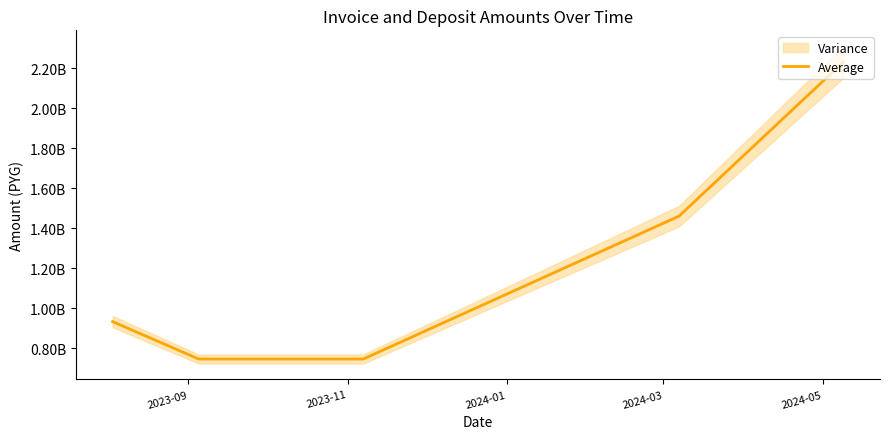

How many values are between 747302500 and 1461075000?

4